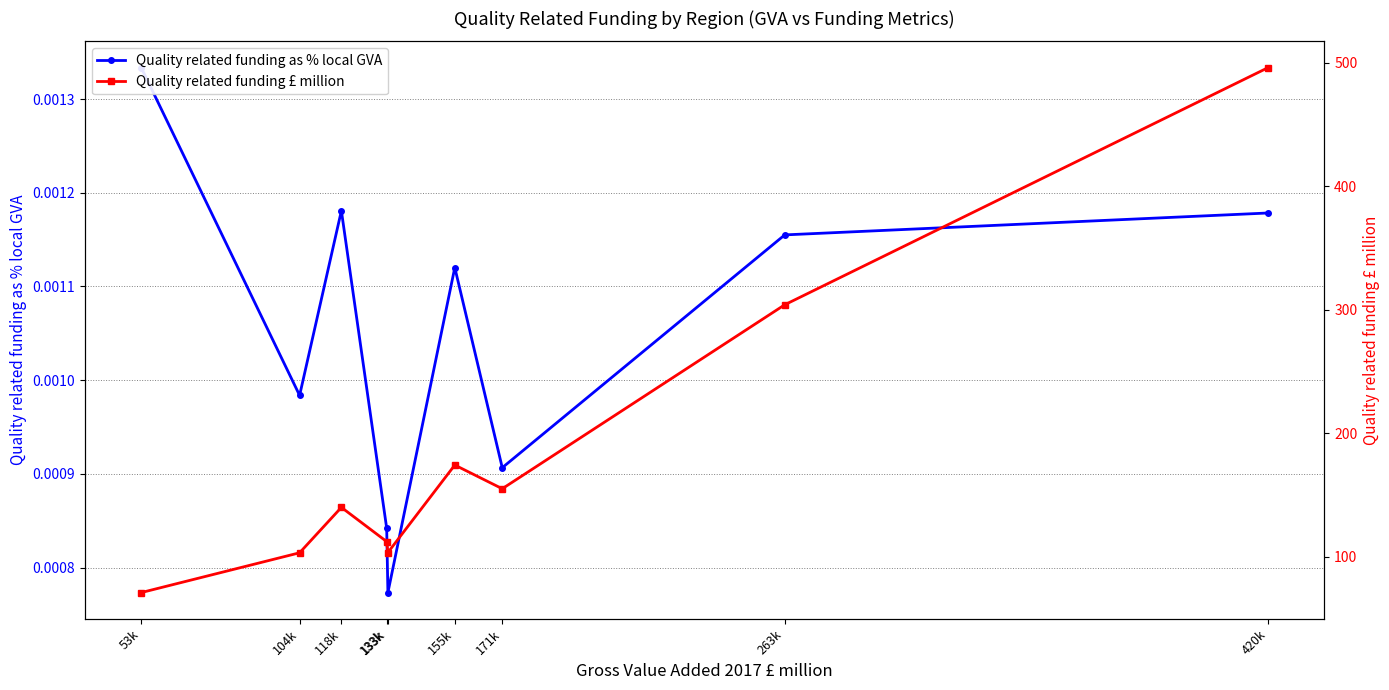

At which category is the sum across all series the highest?

420k